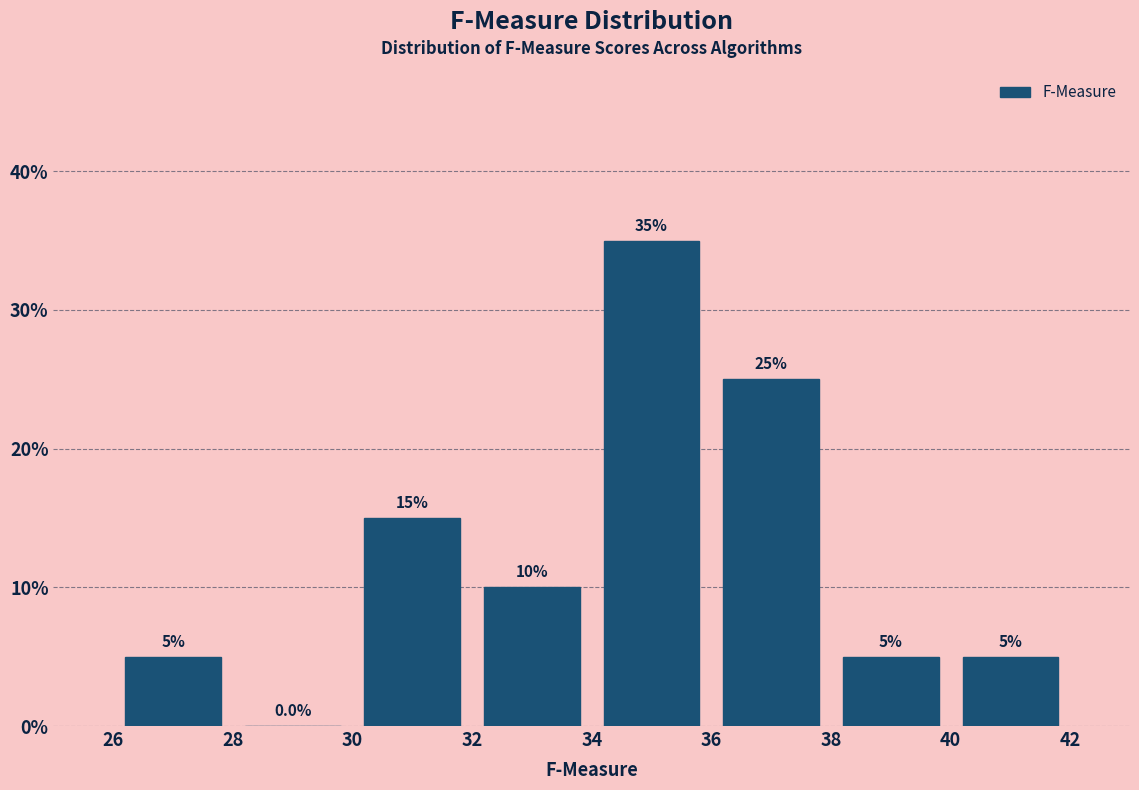

Reading left to right, transcribe this chart: for each bar, give the range it covers on the x-axis and its height.

26 to 28: 5.0
28 to 30: 0.0
30 to 32: 15.0
32 to 34: 10.0
34 to 36: 35.0
36 to 38: 25.0
38 to 40: 5.0
40 to 42: 5.0